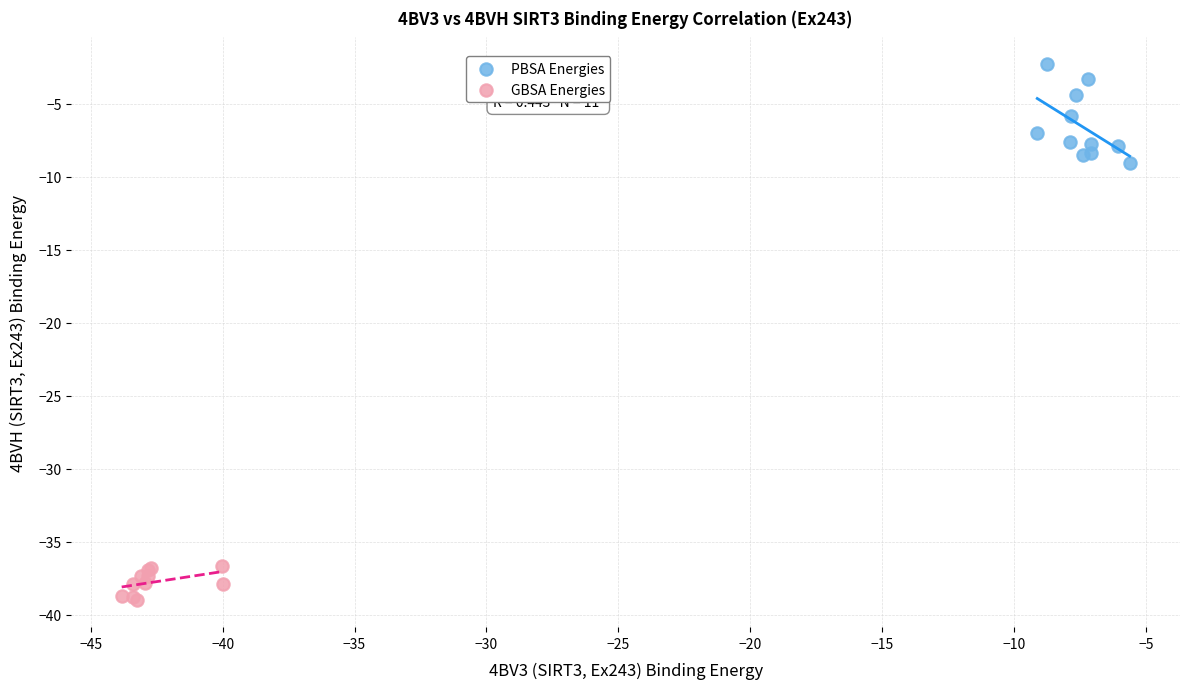

Which series contains the highest Y value?

PBSA Energies